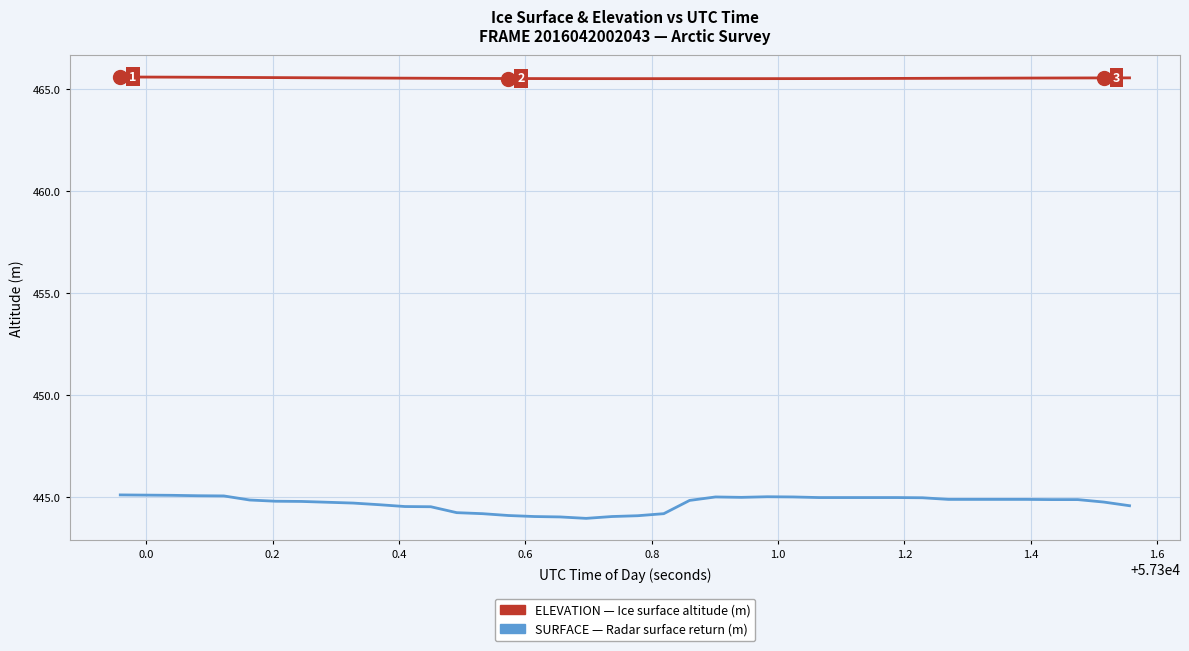

What is the smallest value displayed?

444.0